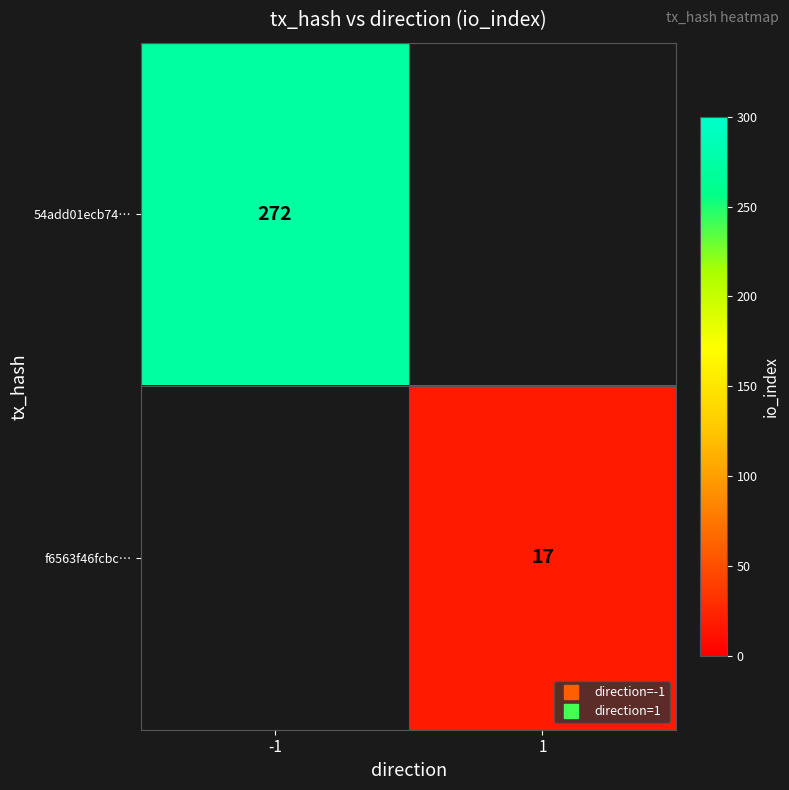

List the series in order of their peak value, highest first.

54add01ecb74…, f6563f46fcbc…